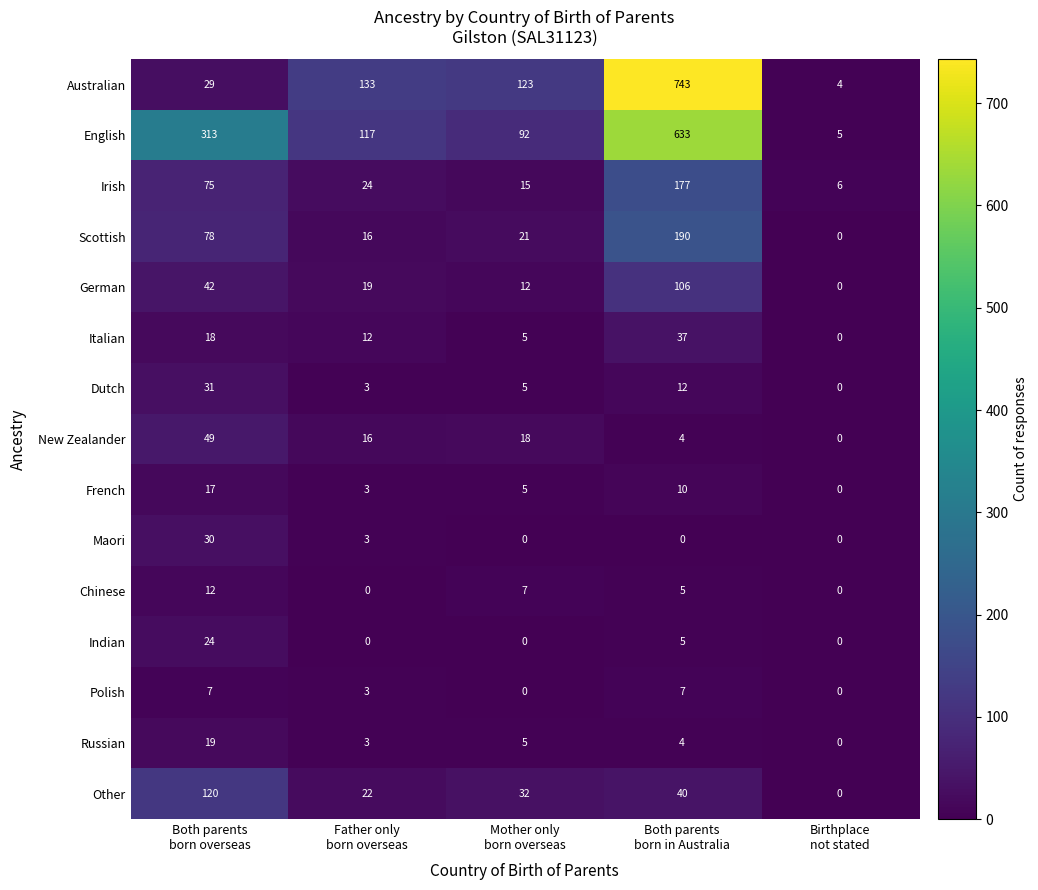

What is the difference between the maximum and second lowest values in the German series?

94